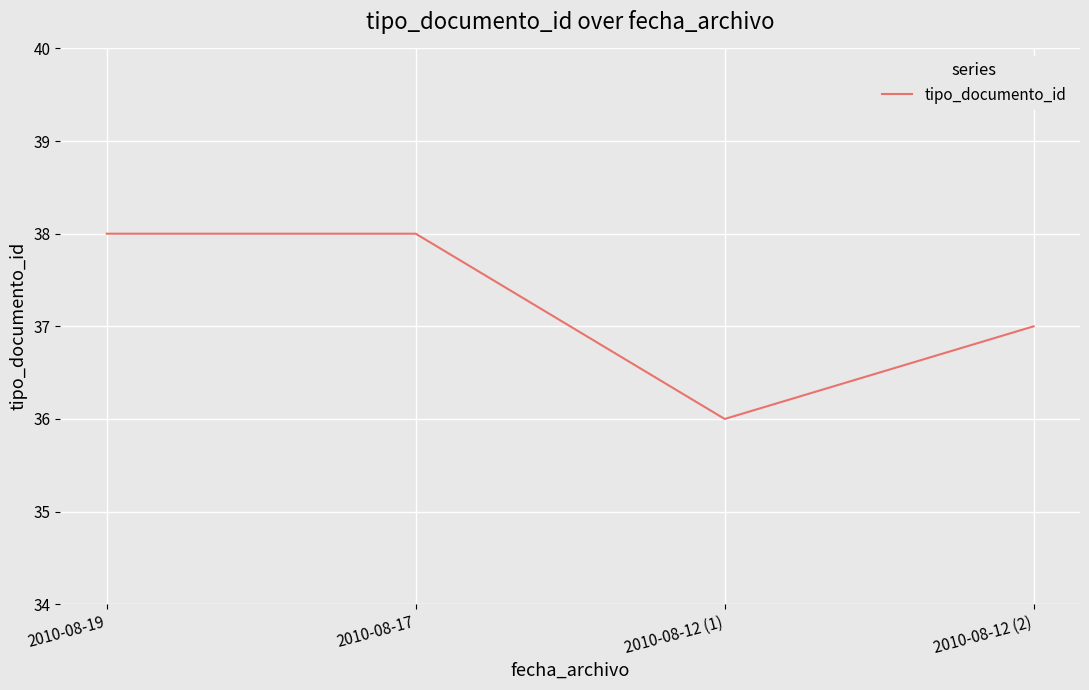

What is the average value?

37